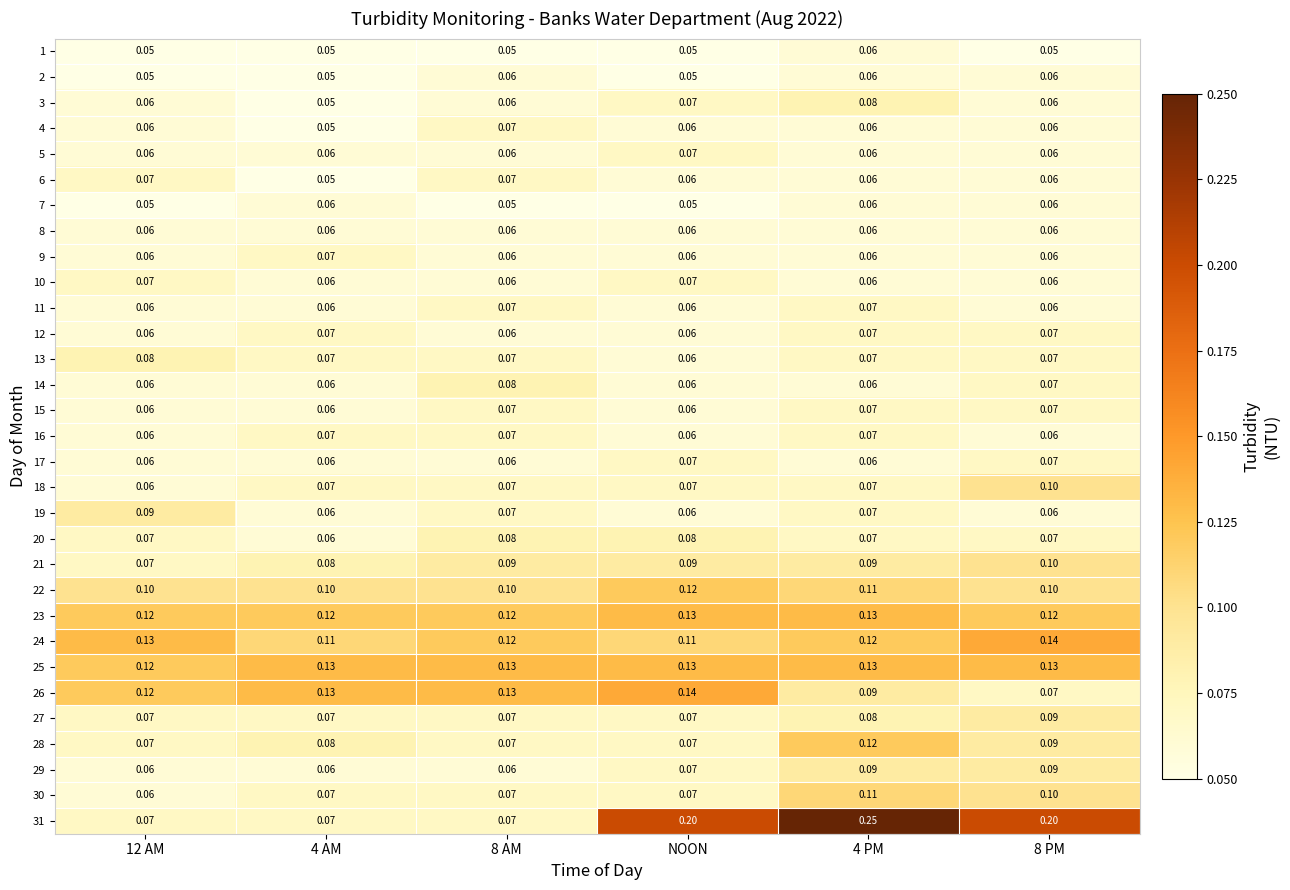

Is the value of 7 at NOON greater than the value of 18 at 4 PM?

No